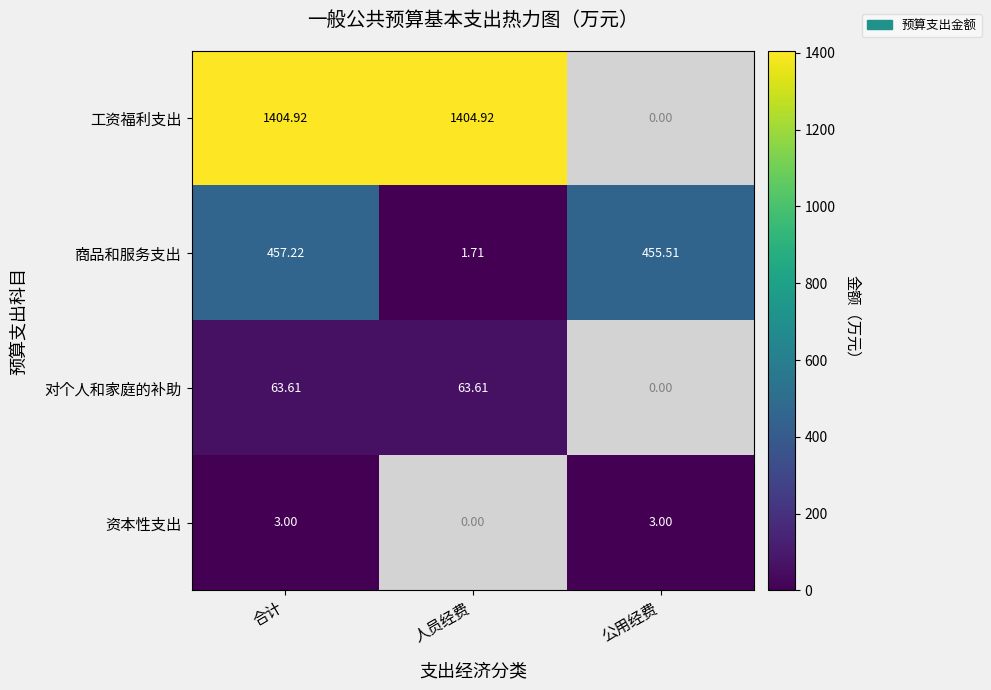

The 商品和服务支出 series shows 318.9 at 合计. True or false?

False